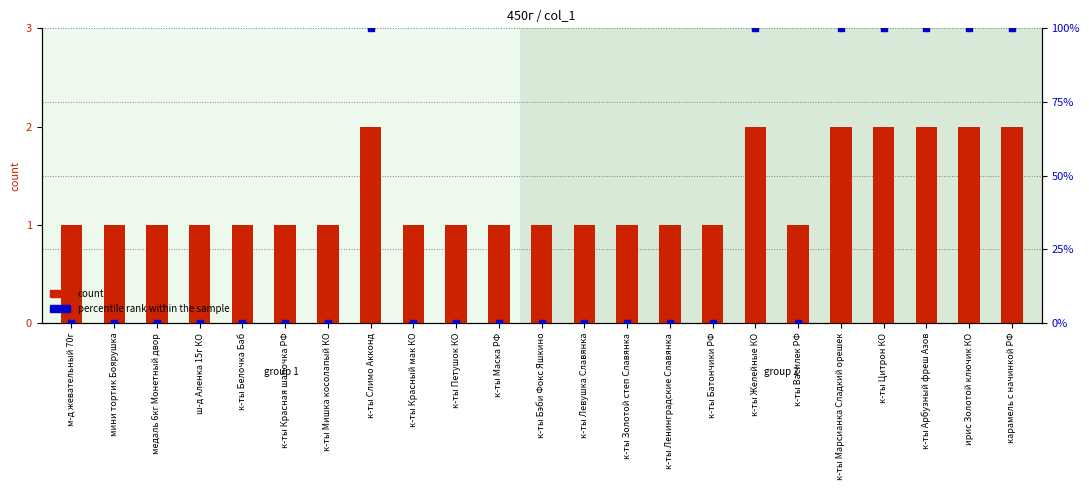

Which series reaches the minimum Y coordinate?

percentile rank within the sample